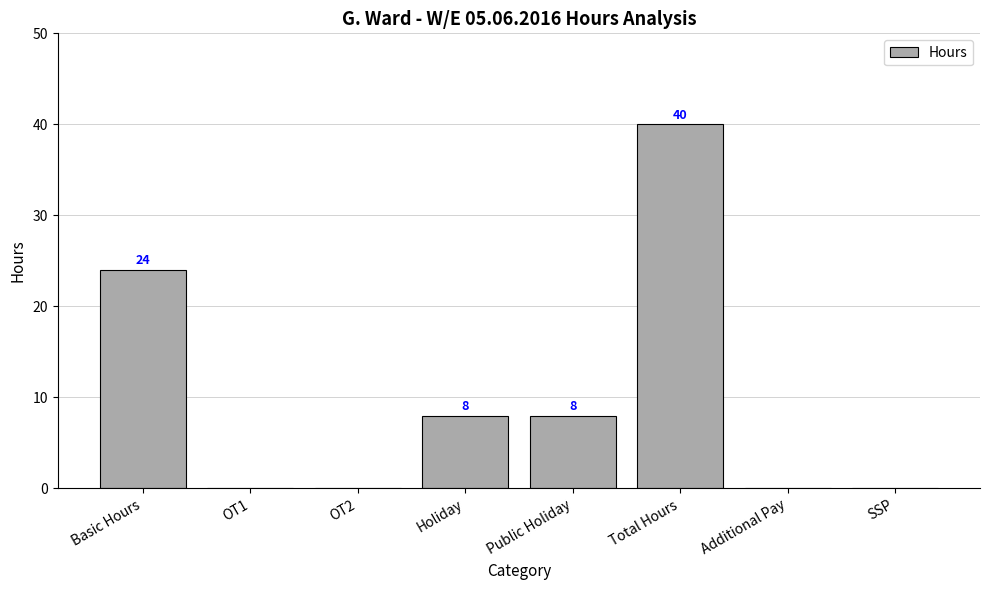

Is it true that the value at Basic Hours is 24?

True